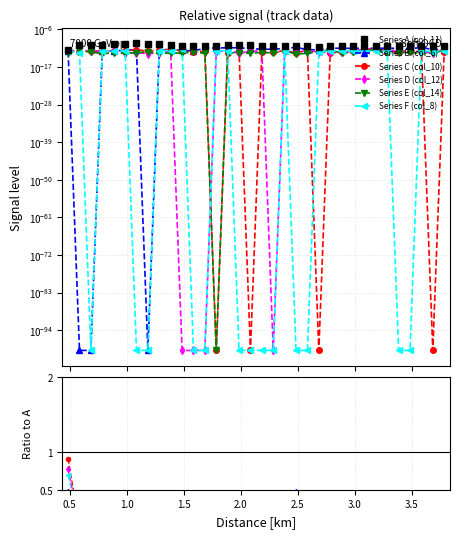

Reading left to right, what are all the values shown in this chart?

Series A (col_11): 0.0	0.0	0.0	0.0	0.0	0.0	0.0	0.0	0.0	0.0	0.0	0.0	0.0	0.0	0.0	0.0	0.0	0.0	0.0	0.0	0.0	0.0	0.0	0.0	0.0	0.0	0.0	0.0	0.0	0.0	0.0	0.0	0.0	0.0
Series B (col_6): 0.5	0.0	0.0	0.0	0.0	0.0	0.0	0.0	0.0	0.1	0.0	0.0	0.3	0.2	0.2	0.2	0.1	0.1	0.1	0.2	0.5	0.1	0.2	0.2	0.2	0.2	0.3	0.2	0.3	0.2	0.1	0.4	0.1	0.1
Series C (col_10): 0.9	0.0	0.0	0.0	0.0	0.0	0.0	0.0	0.0	0.1	0.0	0.0	0.0	0.0	0.0	0.0	0.0	0.0	0.0	0.0	0.0	0.1	0.0	0.0	0.0	0.0	0.1	0.2	0.0	0.0	0.0	0.0	0.0	0.0
Series D (col_12): 0.8	0.0	0.0	0.0	0.0	0.0	0.0	0.0	0.0	0.0	0.0	0.0	0.0	0.0	0.0	0.0	0.0	0.0	0.0	0.0	0.0	0.1	0.0	0.0	0.0	0.0	0.2	0.1	0.0	0.1	0.0	0.0	0.0	0.1
Series E (col_14): 0.2	0.0	0.0	0.0	0.0	0.0	0.0	0.0	0.0	0.0	0.0	0.0	0.0	0.0	0.0	0.0	0.0	0.0	0.0	0.0	0.0	0.0	0.1	0.1	0.0	0.0	0.0	0.1	0.0	0.0	0.0	0.0	0.0	0.1
Series F (col_8): 0.7	0.0	0.0	0.0	0.0	0.0	0.0	0.0	0.0	0.0	0.1	0.0	0.0	0.0	0.0	0.0	0.0	0.0	0.0	0.0	0.0	0.0	0.0	0.0	0.0	0.0	0.0	0.0	0.0	0.0	0.0	0.1	0.0	0.0